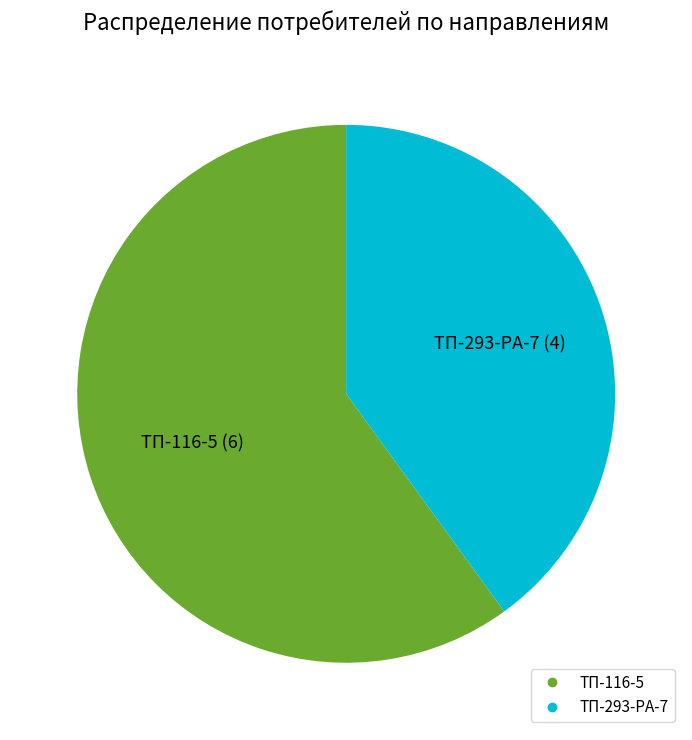

Count the number of slices in the pie.

2